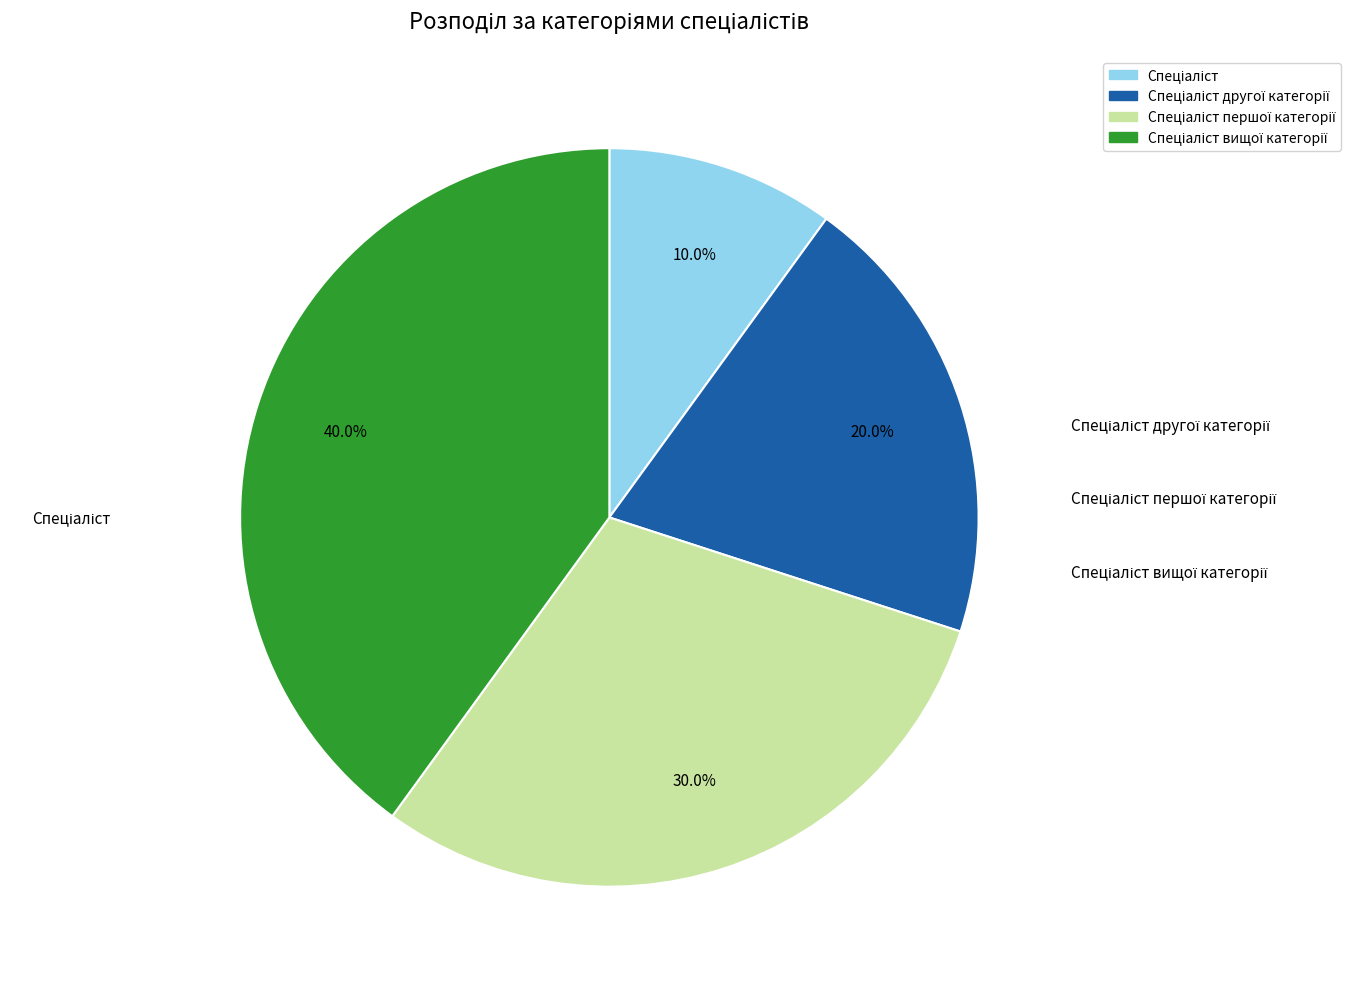

Is there any slice that represents more than half of the pie?

No